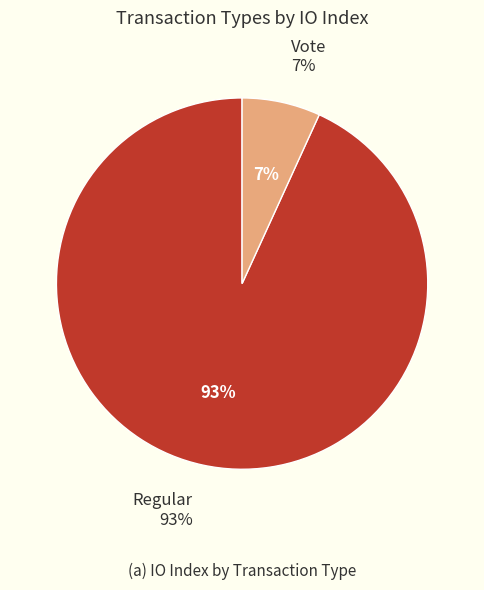

Is there a majority slice in this chart?

Yes